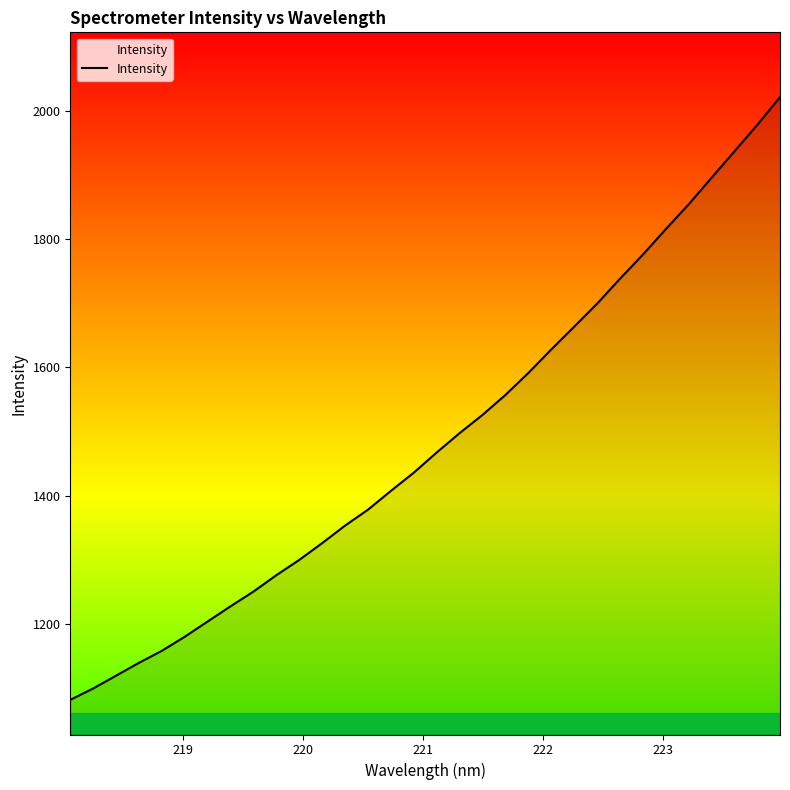

What is the smallest value displayed?

1081.5